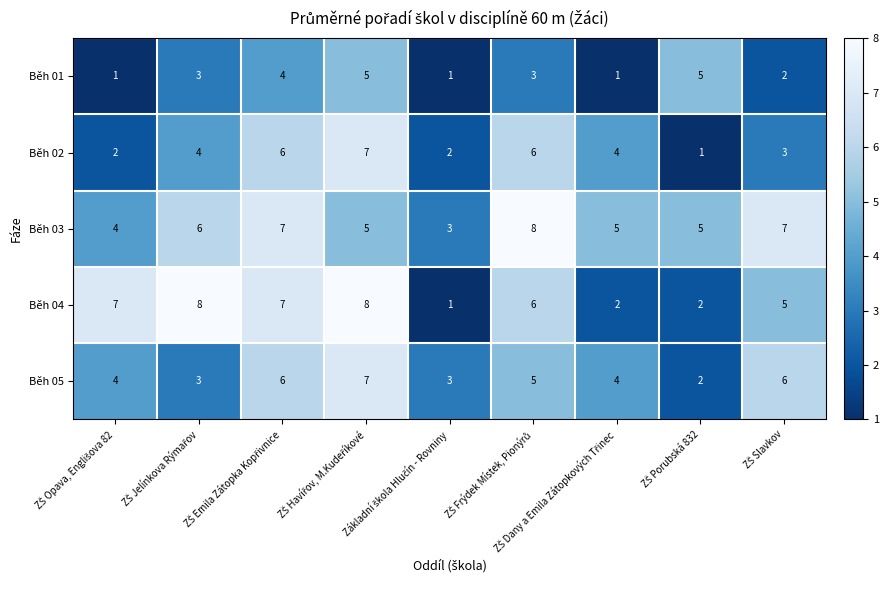

Rank the series by their average value, from highest to lowest.

Běh 03, Běh 04, Běh 05, Běh 02, Běh 01